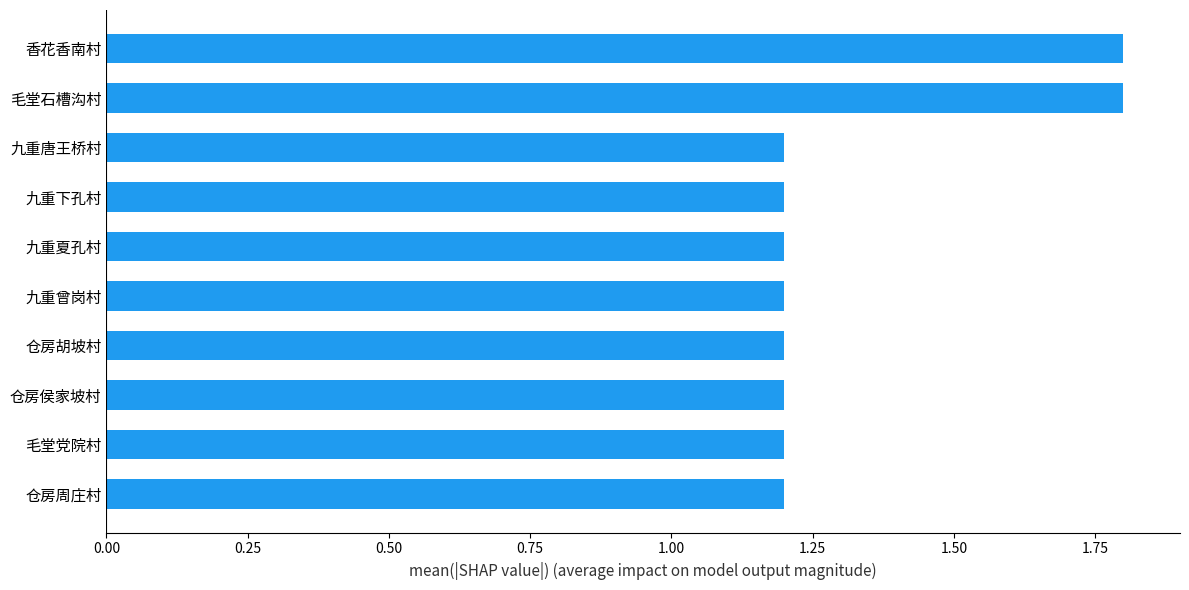

How many values are between 1 and 2?

10